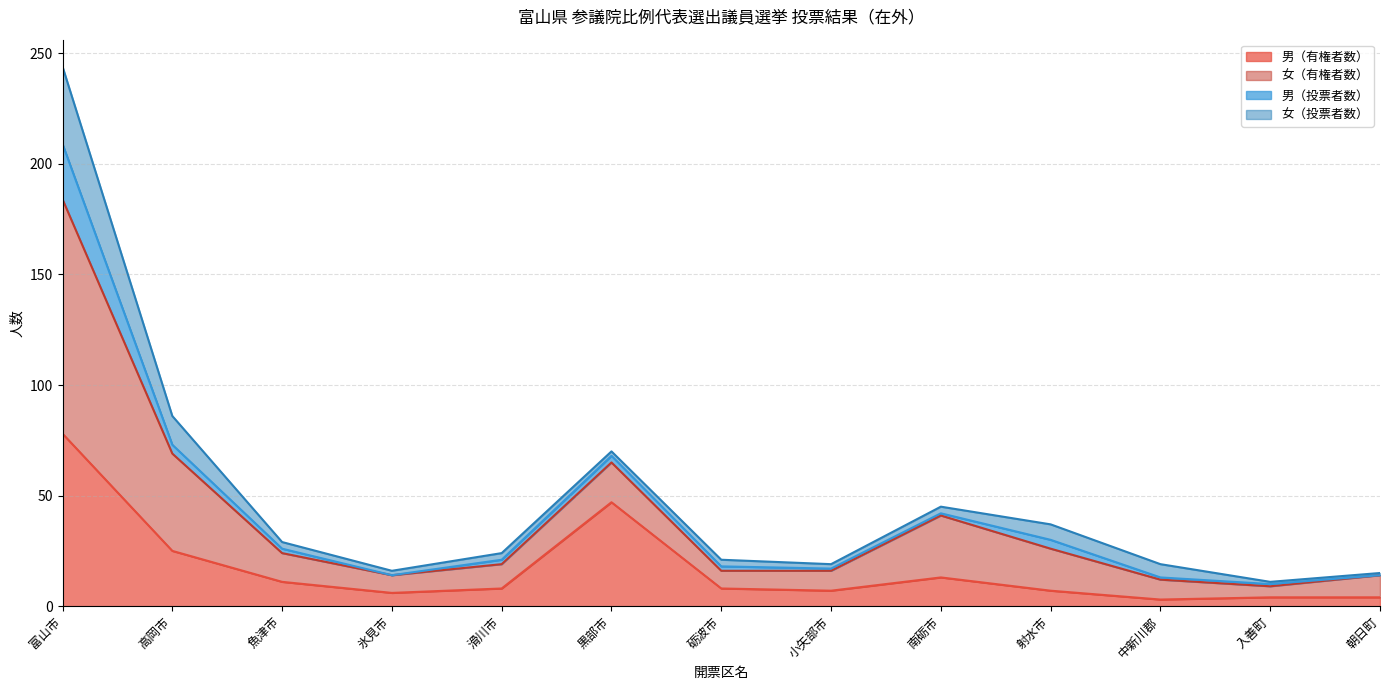

Which series has the largest range (max minus min)?

女（有権者数）